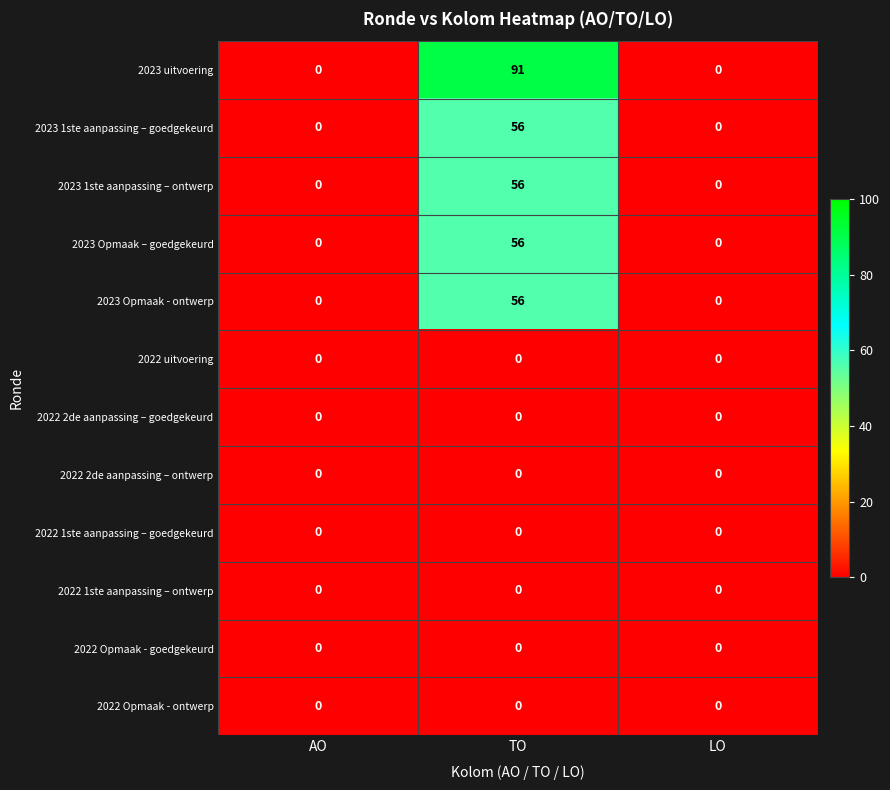

Which series has the largest range (max minus min)?

2023 uitvoering